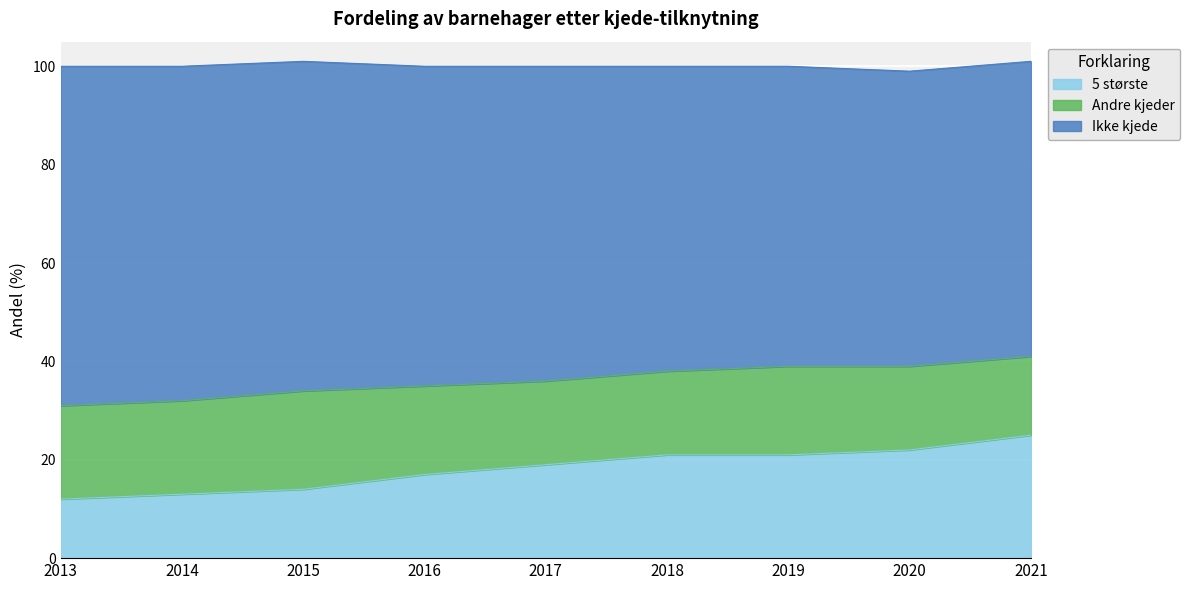

The value of 5 største at 2020 is 15. True or false?

False